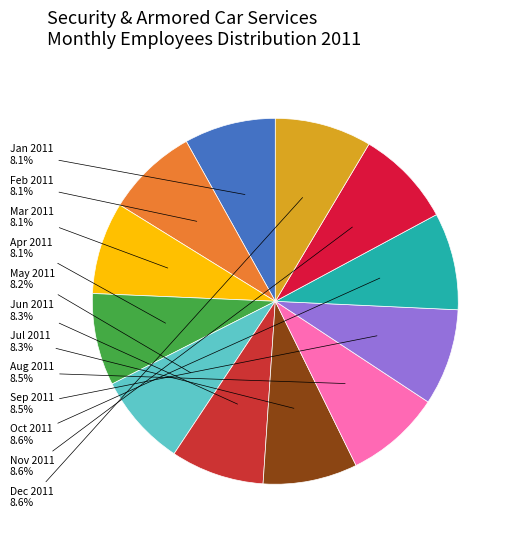

To the nearest percent, what portion does Jun represent?

8%